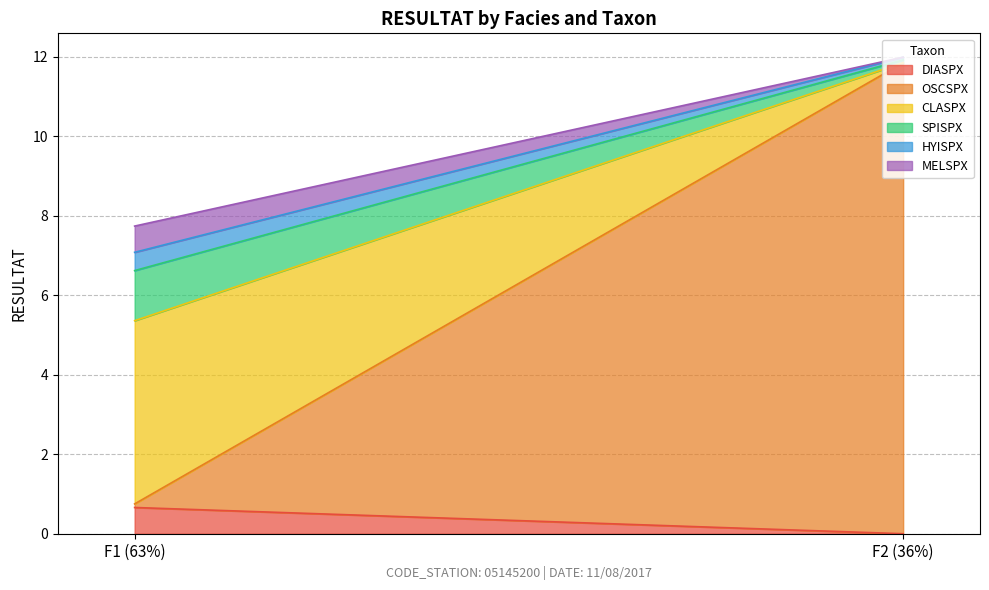

Rank the series at F2 (36%) from lowest to highest value.

DIASPX, CLASPX, MELSPX, SPISPX, HYISPX, OSCSPX